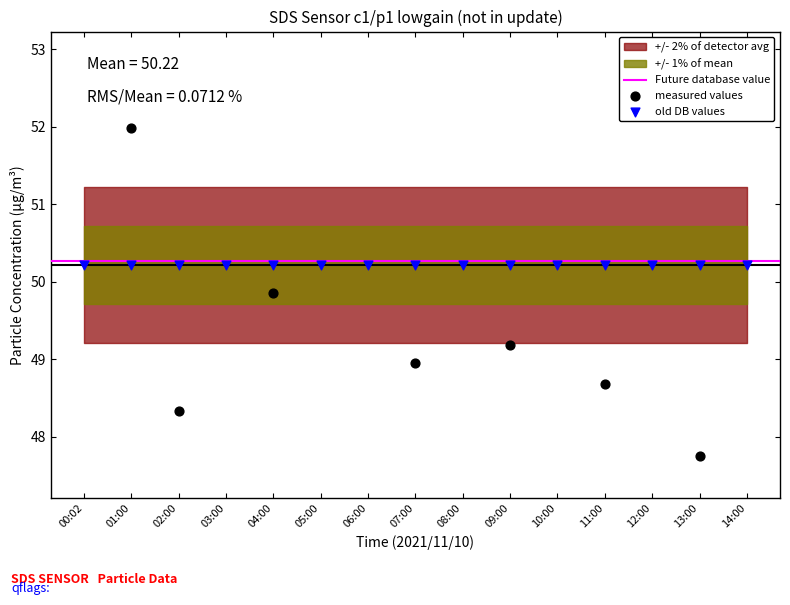

What is the change in value from 07:00 to 09:00?

+0.2